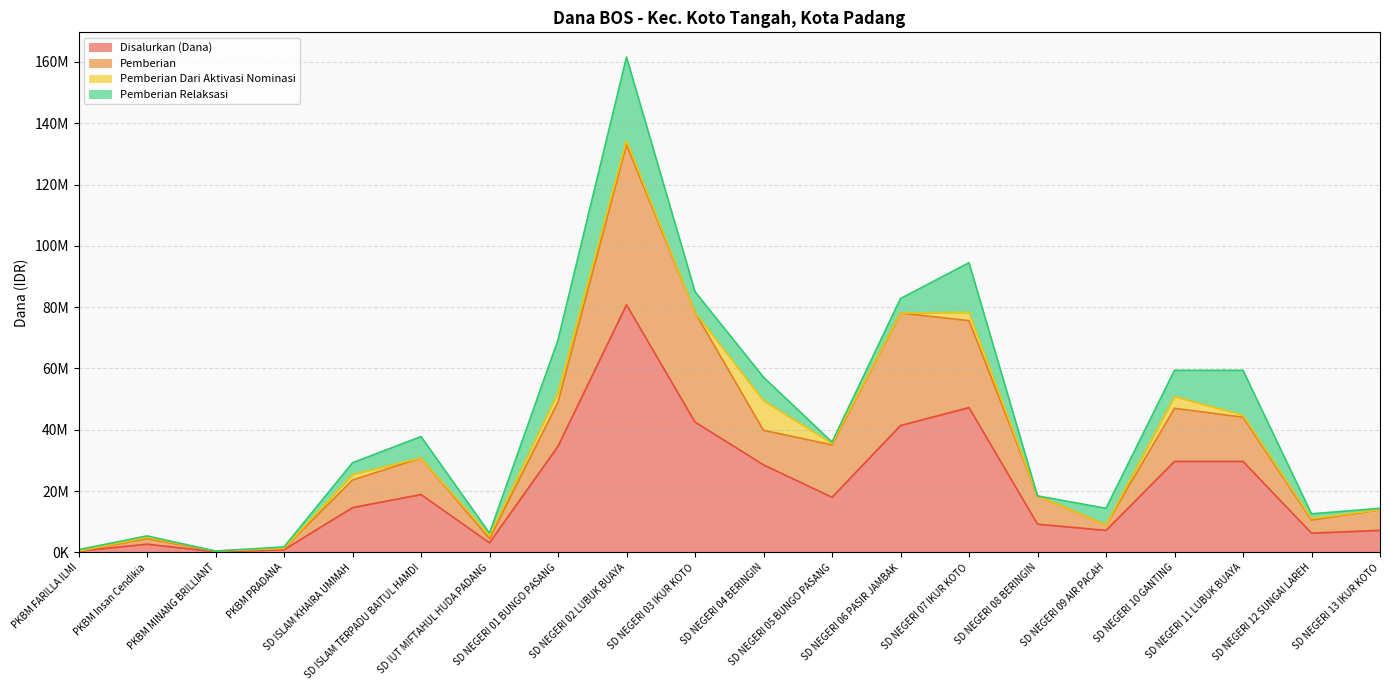

At which category does Disalurkan (Dana) reach its first local valley?

PKBM MINANG BRILLIANT